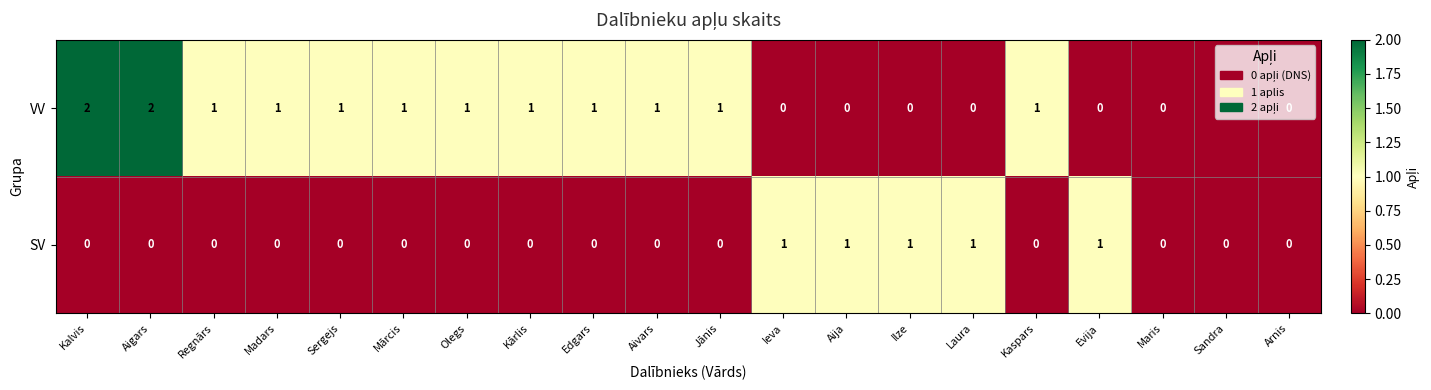

The VV series shows -1 at Maris. True or false?

False